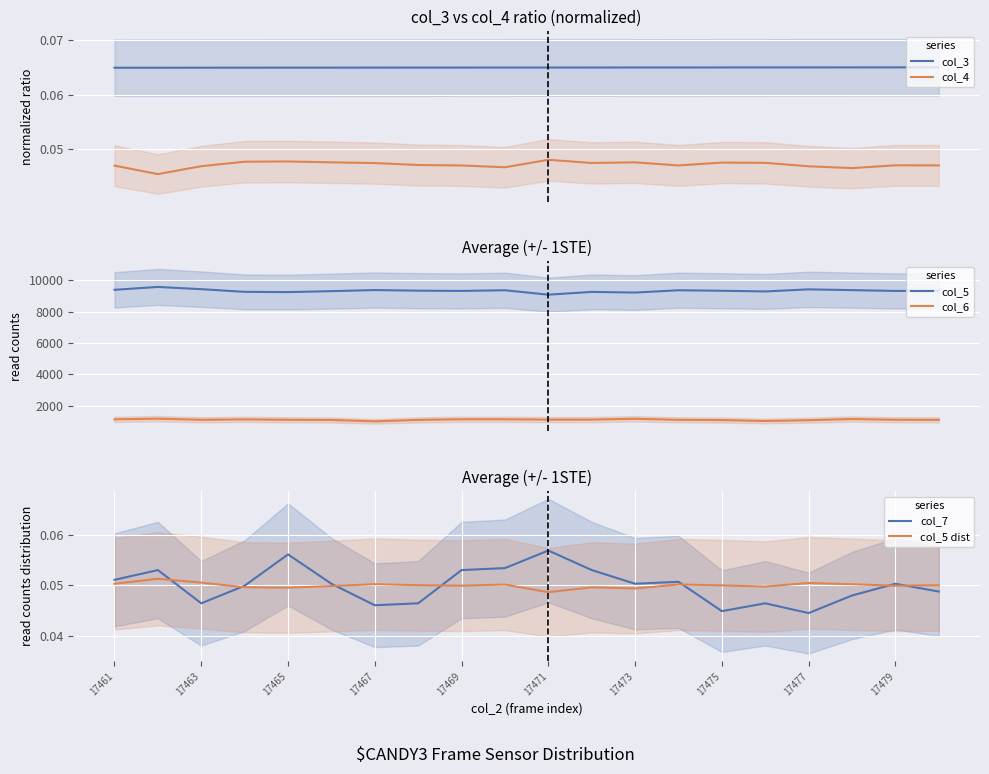

What is the difference between the second highest and second lowest values in the col_6 series?

141